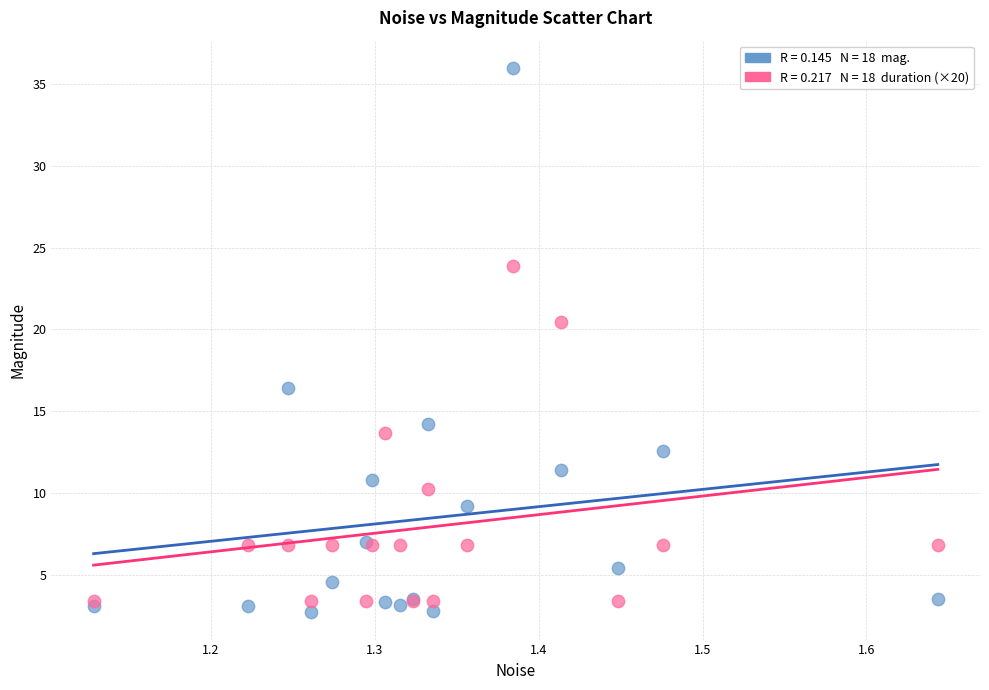

Across all series, what Y value is closest to 19?

20.5